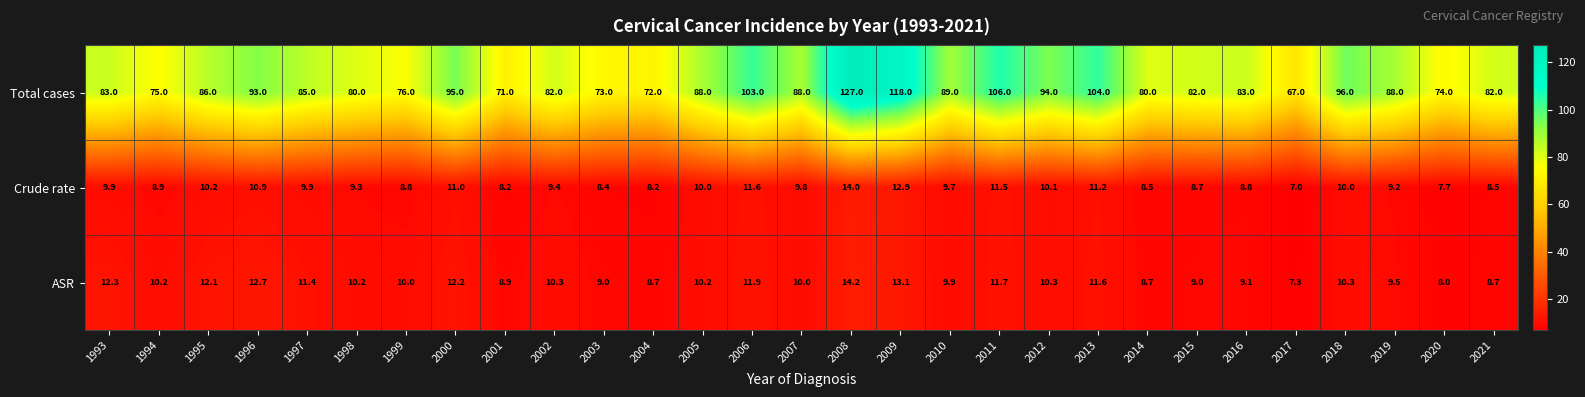

At which category is the sum across all series the highest?

2008